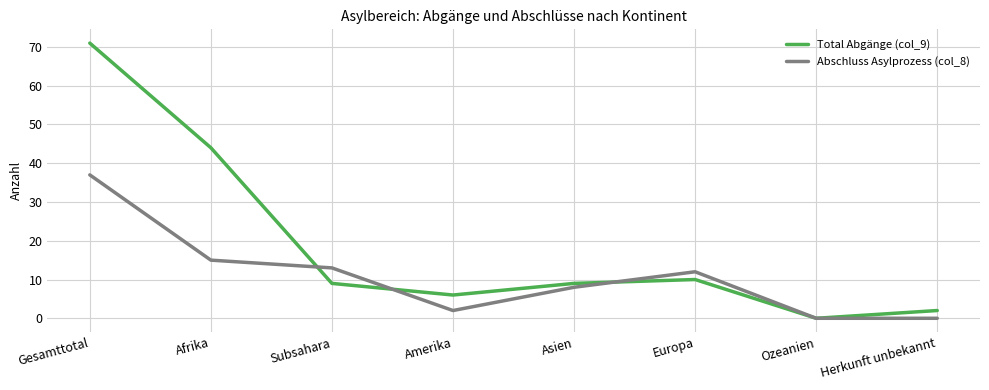

The Total Abgänge (col_9) series shows 44 at Afrika. True or false?

True